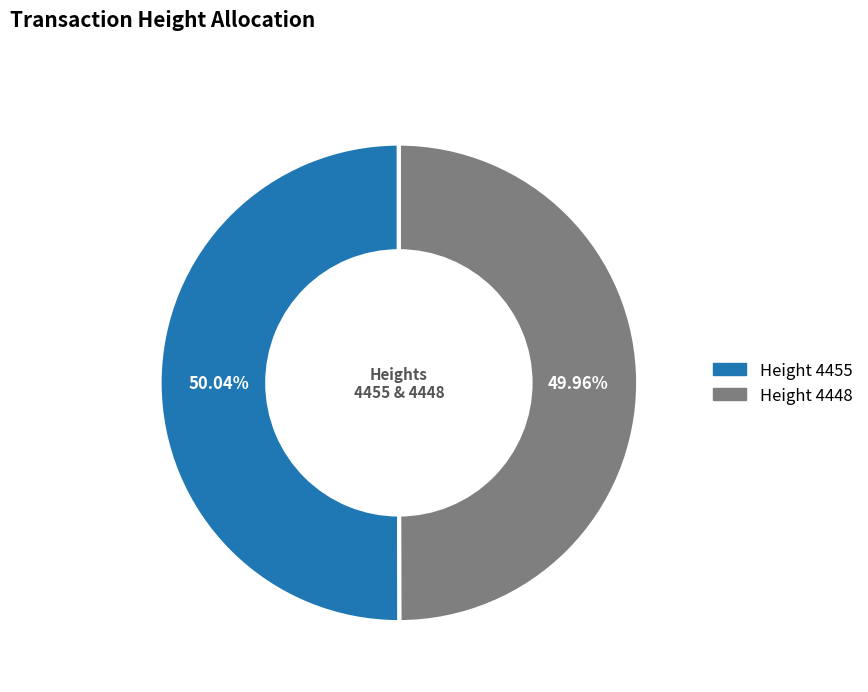

Is there a majority slice in this chart?

Yes